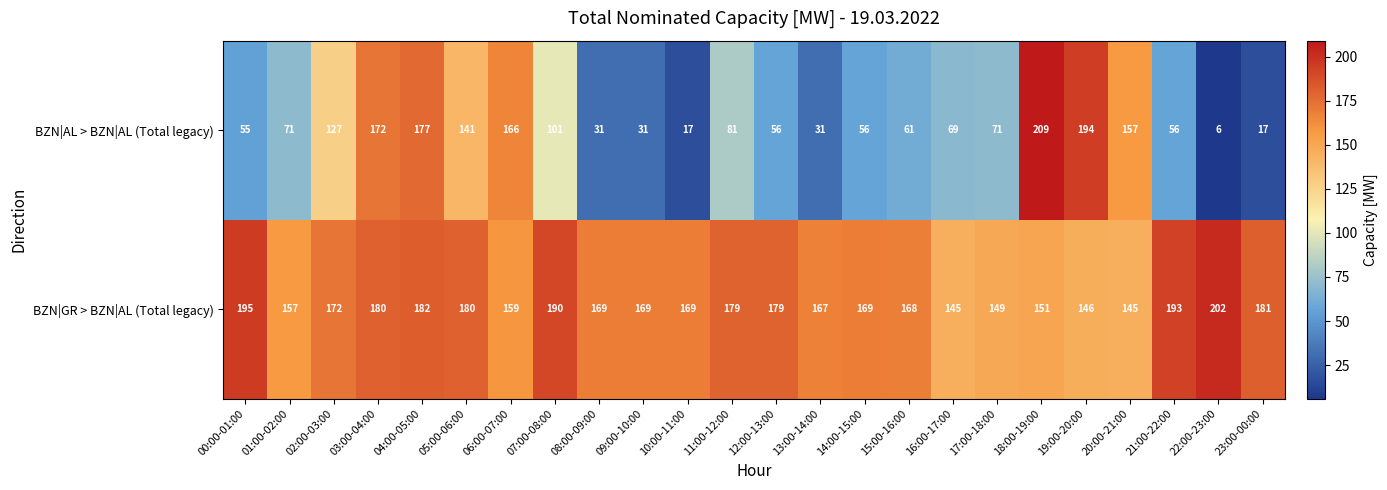

List the series in order of their peak value, lowest first.

BZN|GR > BZN|AL (Total legacy), BZN|AL > BZN|AL (Total legacy)